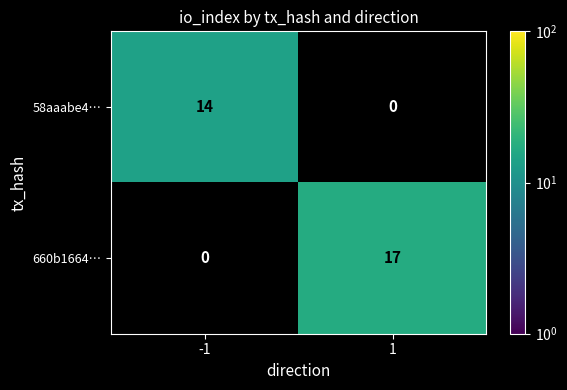

Is it true that 58aaabe4… equals 8 at -1?

False